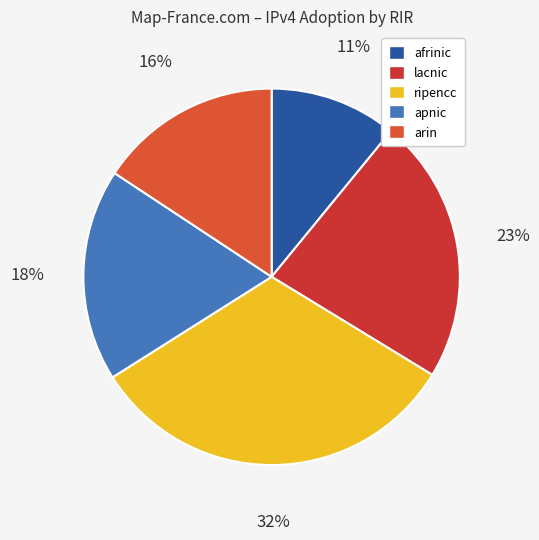

Which category has the smallest portion of the pie?

afrinic